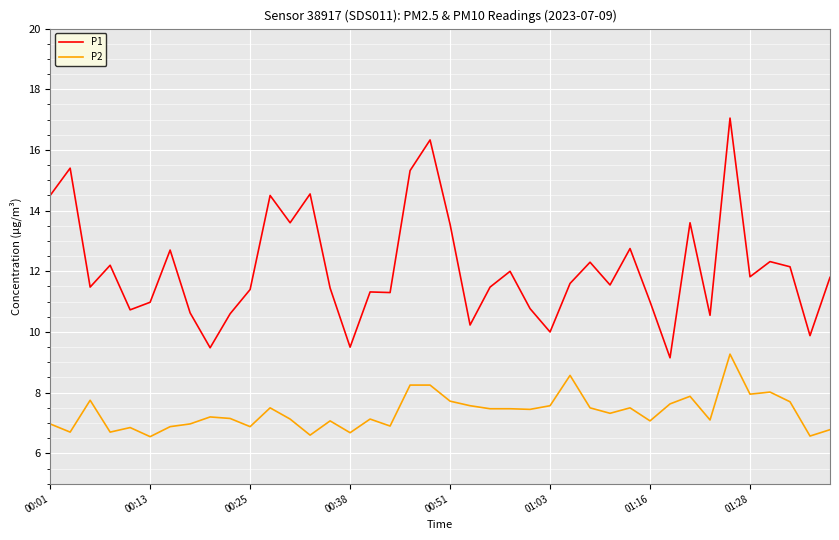

How many lines are shown in the chart?

2